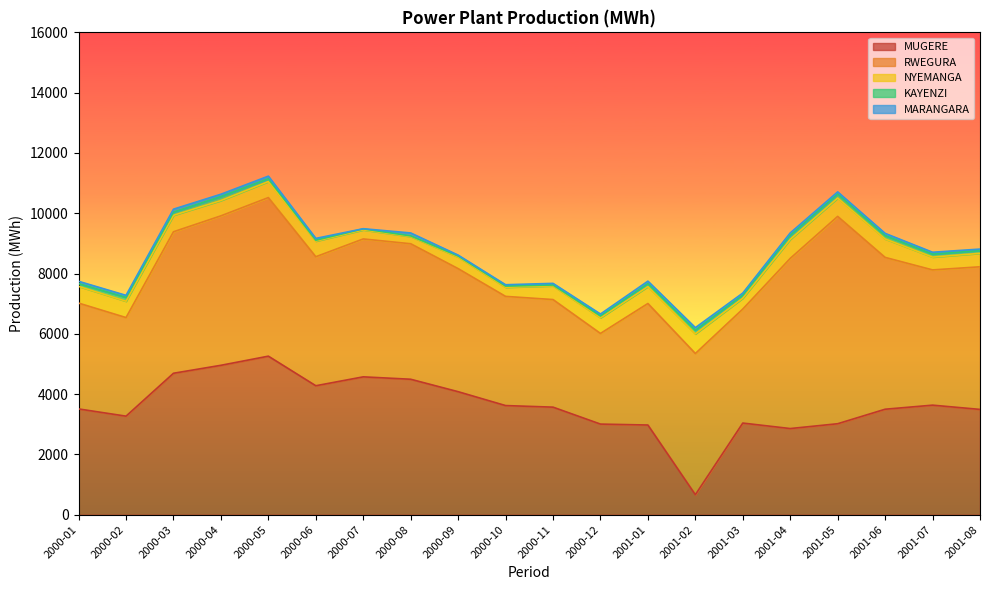

What is the difference between the highest and lowest values at 2000-08?

4471.3